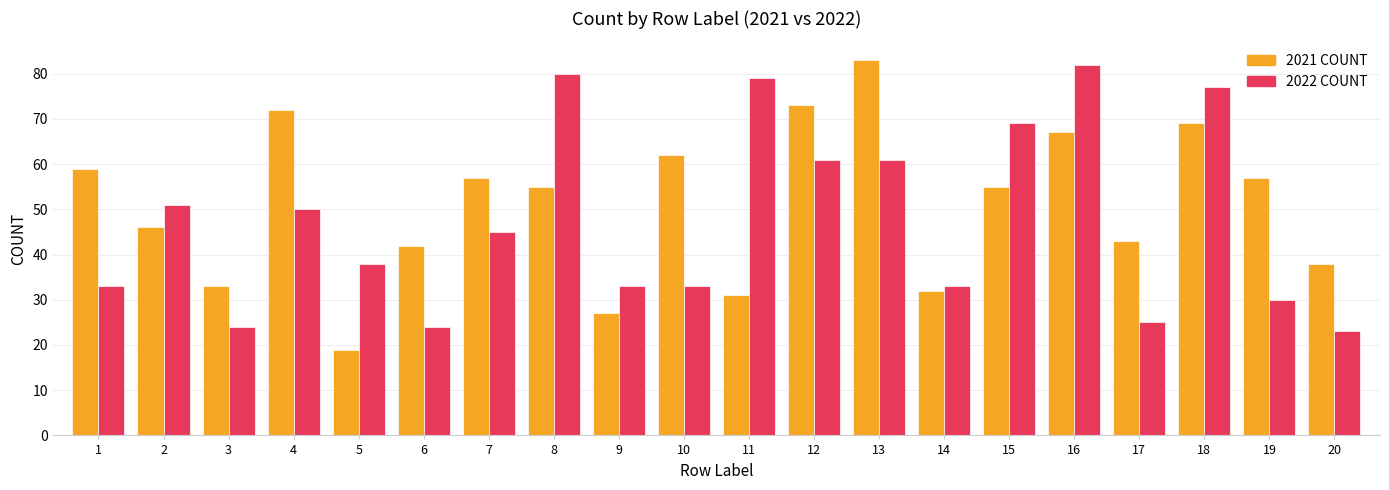

Where is 2022 COUNT nearest to the value 52?

2